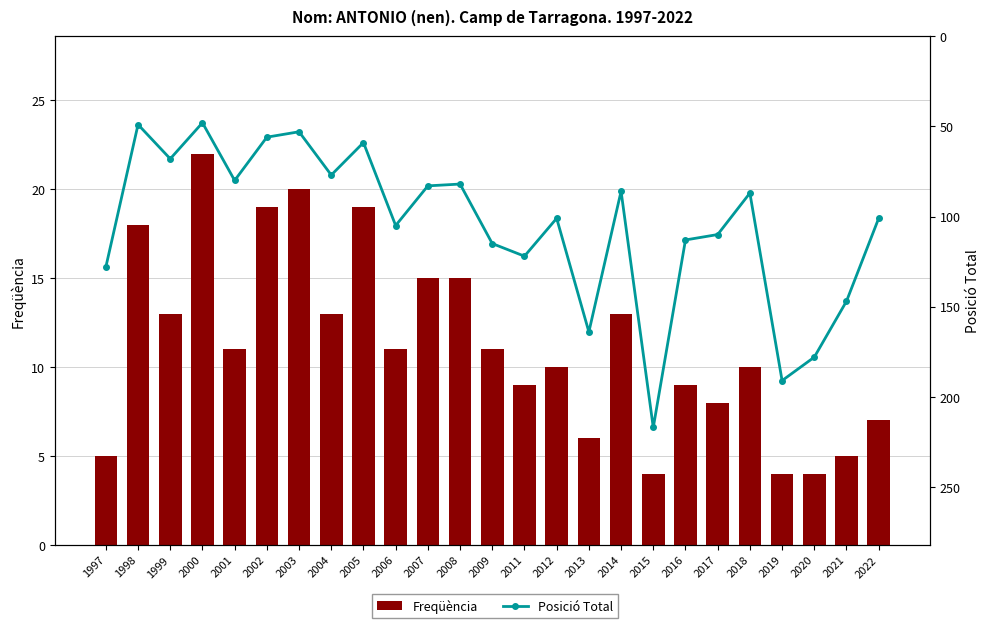

Reading left to right, transcribe all the data shown in this chart.

Freqüència: 1997=5	1998=18	1999=13	2000=22	2001=11	2002=19	2003=20	2004=13	2005=19	2006=11	2007=15	2008=15	2009=11	2011=9	2012=10	2013=6	2014=13	2015=4	2016=9	2017=8	2018=10	2019=4	2020=4	2021=5	2022=7
Posició Total: 1997=128	1998=49	1999=68	2000=48	2001=80	2002=56	2003=53	2004=77	2005=59	2006=105	2007=83	2008=82	2009=115	2011=122	2012=101	2013=164	2014=86	2015=217	2016=113	2017=110	2018=87	2019=191	2020=178	2021=147	2022=101